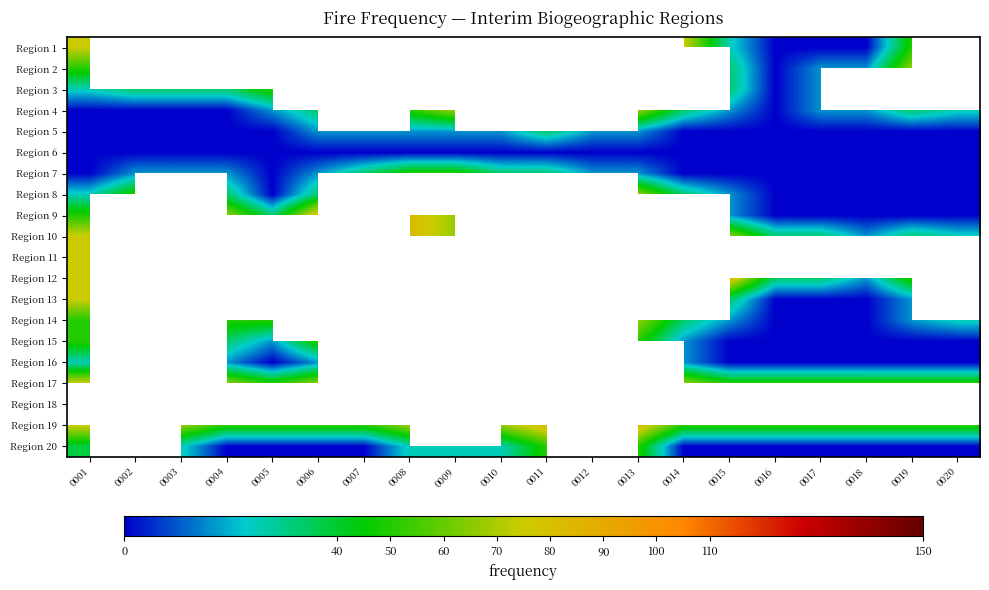

Which series has the largest range (max minus min)?

Region 1